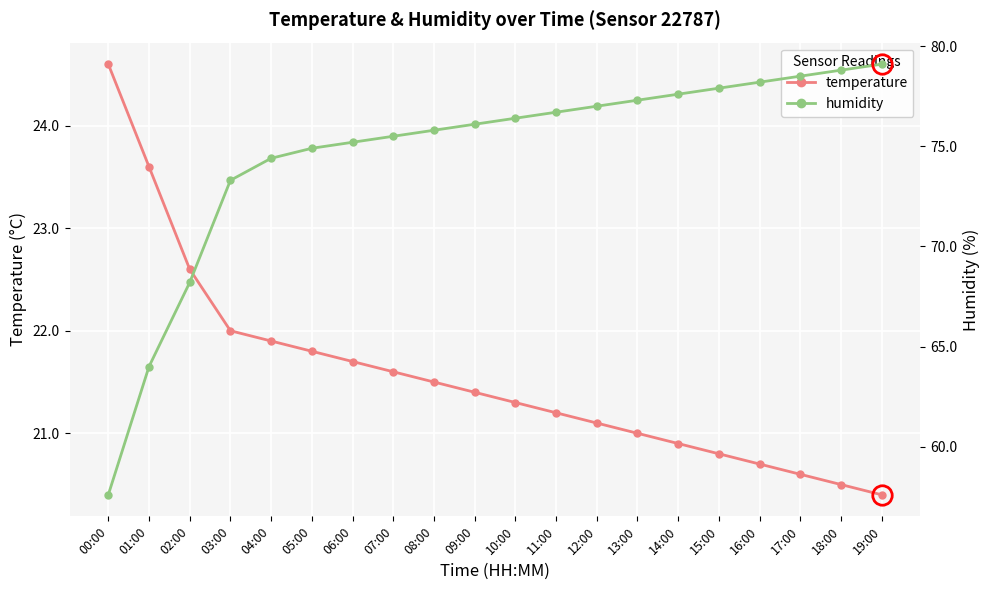

What is the label of the 3rd point from the left?

02:00